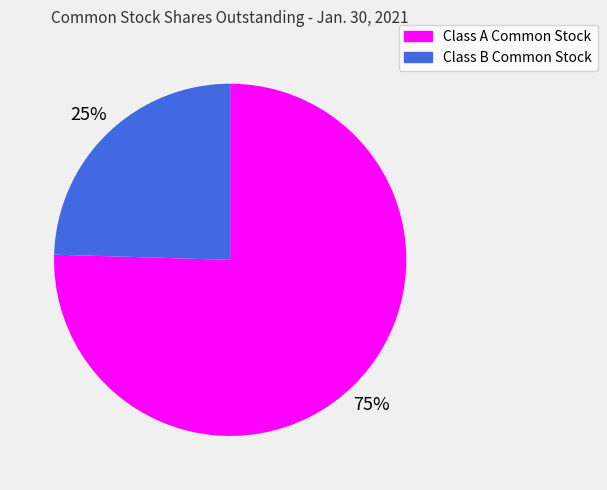

To the nearest percent, what is the combined percentage of Class B Common Stock and Class A Common Stock?

100%